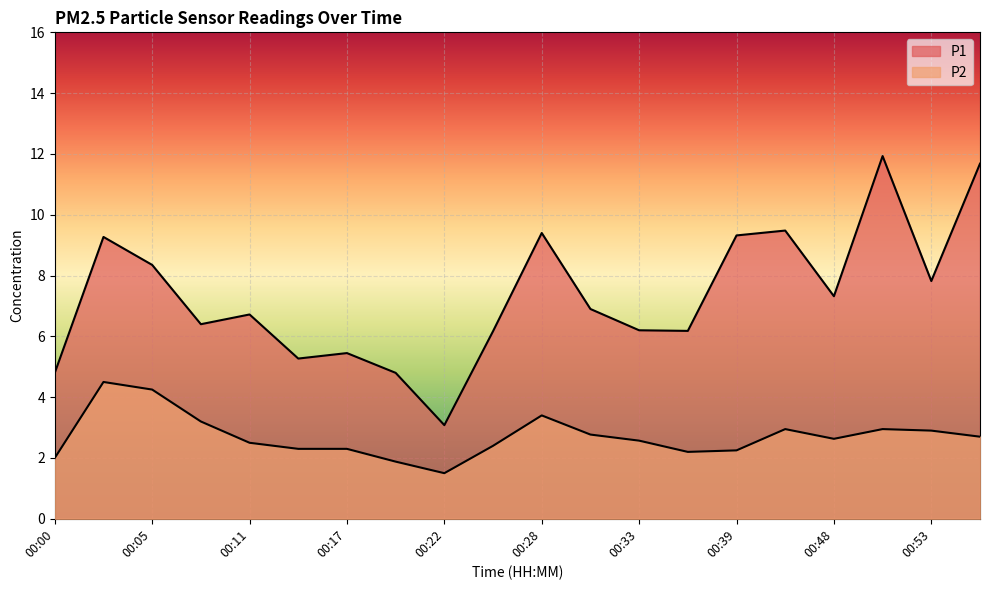

What is the sum of the P1 values at 00:42 and 00:03?

18.8